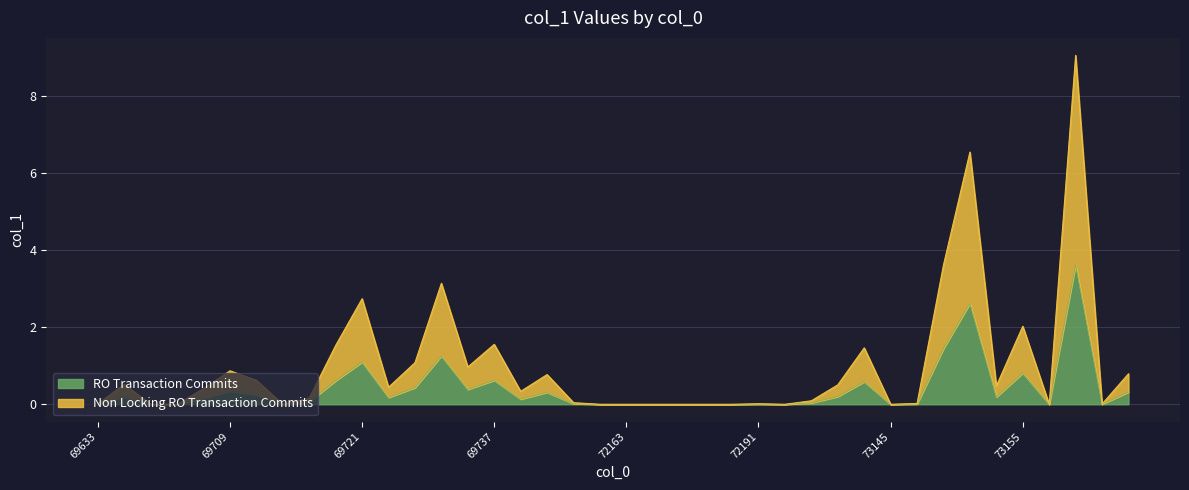

How many points are higher than both their immediate neighbors (excluding endpoints)?

11